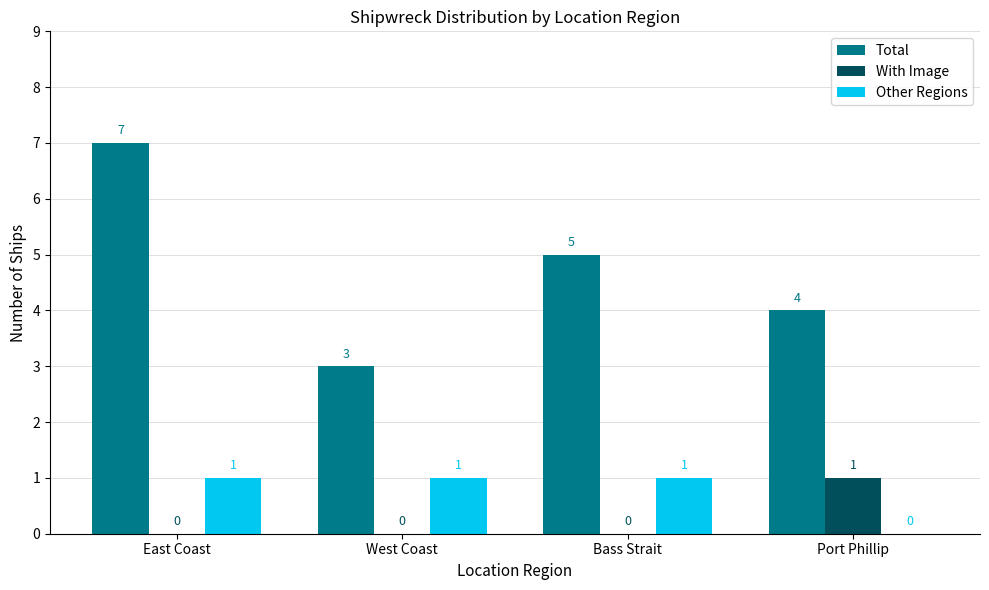

Reading right to left, what are all the values shown in this chart?

Total: Port Phillip=4	Bass Strait=5	West Coast=3	East Coast=7
With Image: Port Phillip=1	Bass Strait=0	West Coast=0	East Coast=0
Other Regions: Port Phillip=0	Bass Strait=1	West Coast=1	East Coast=1